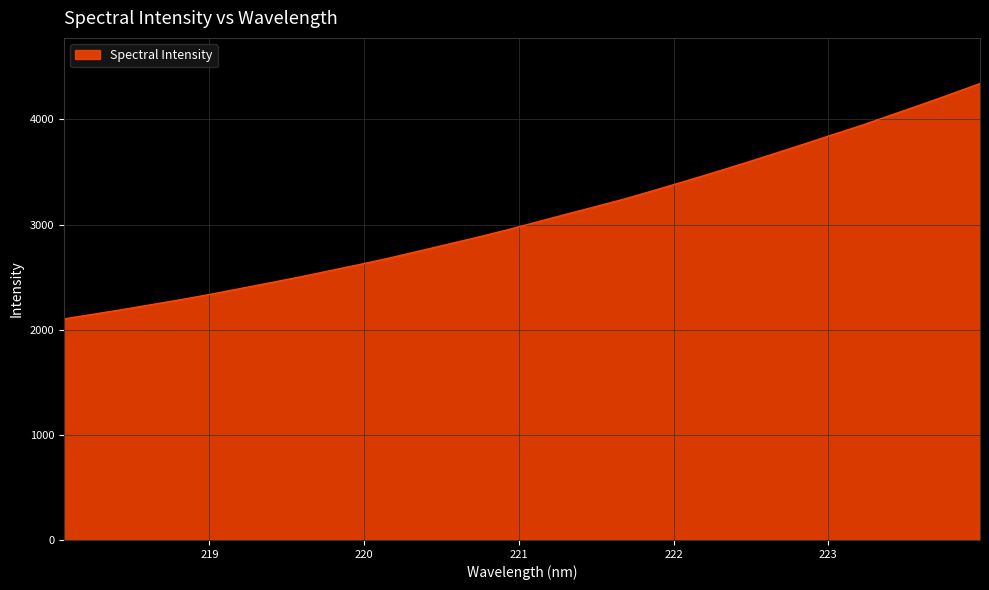

What is the difference between the maximum and minimum values?

2238.4